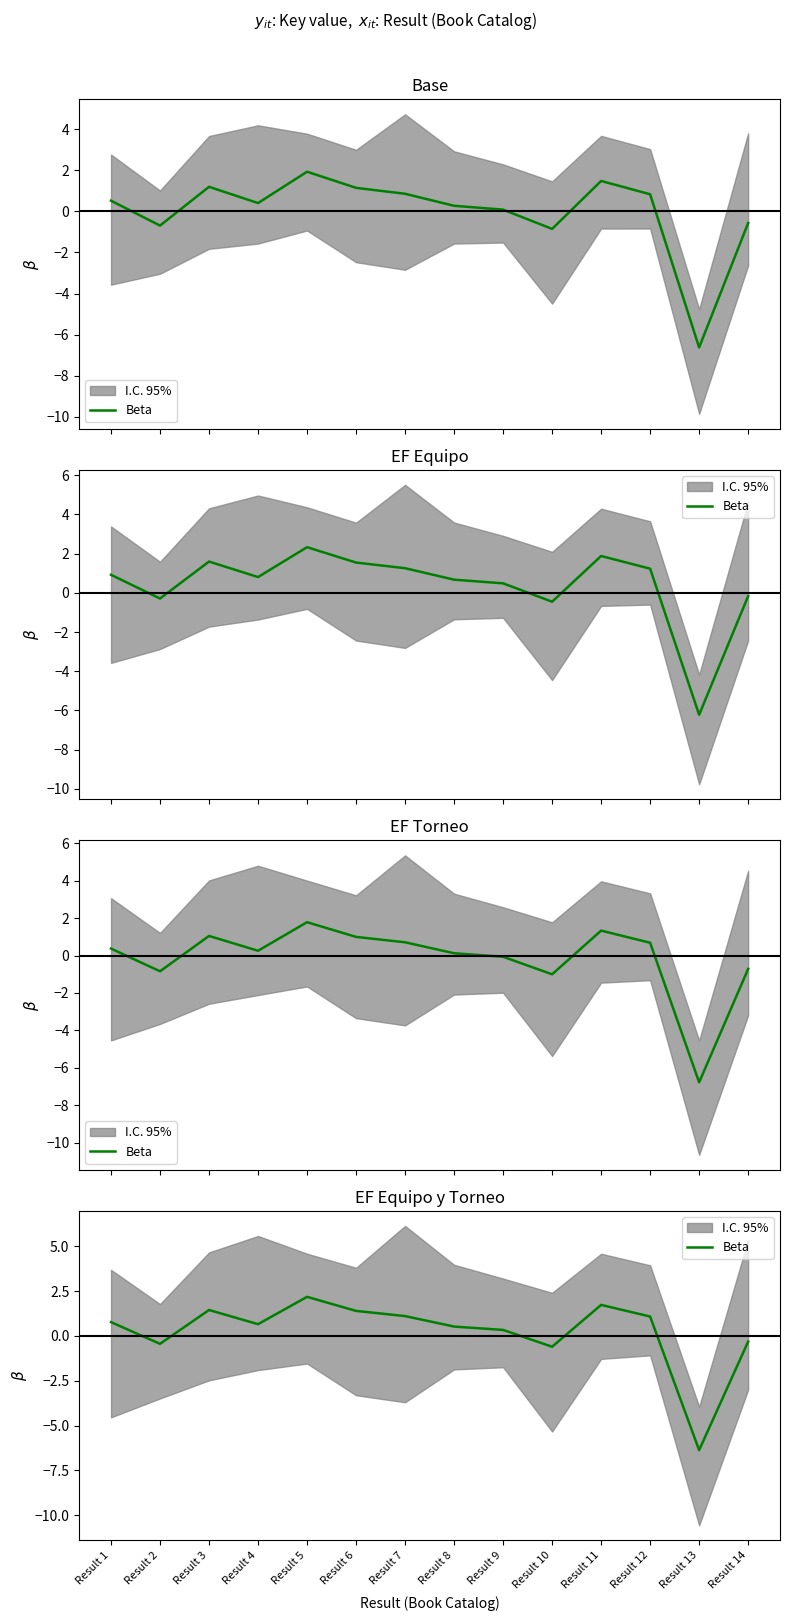

Does the chart display data point markers on the line(s)?

No